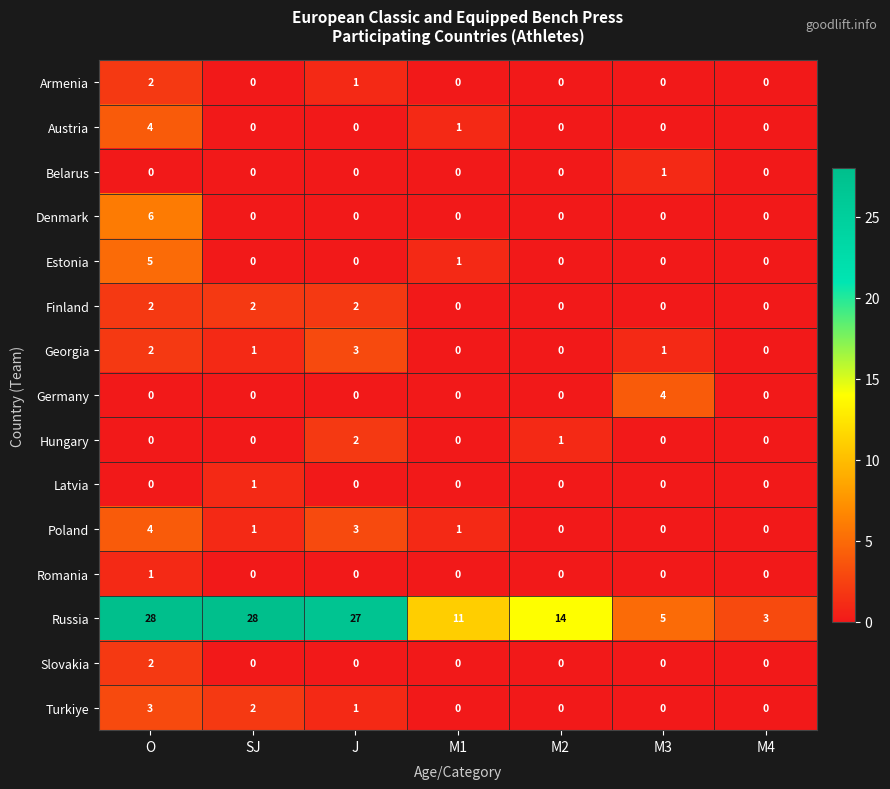

What is the difference between the maximum and second lowest values in the Georgia series?

3